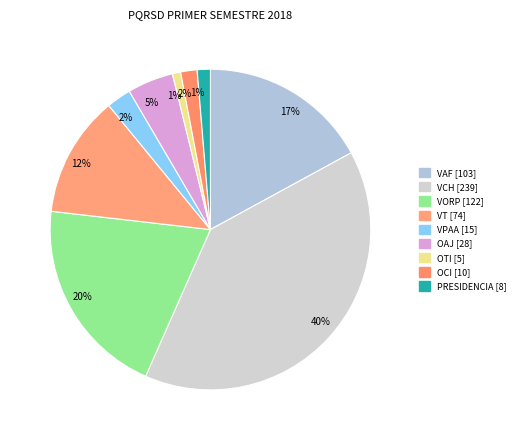

What is the change in value from VT to VPAA?

-59